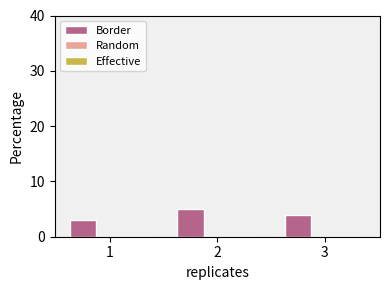

What is the smallest value displayed?

3